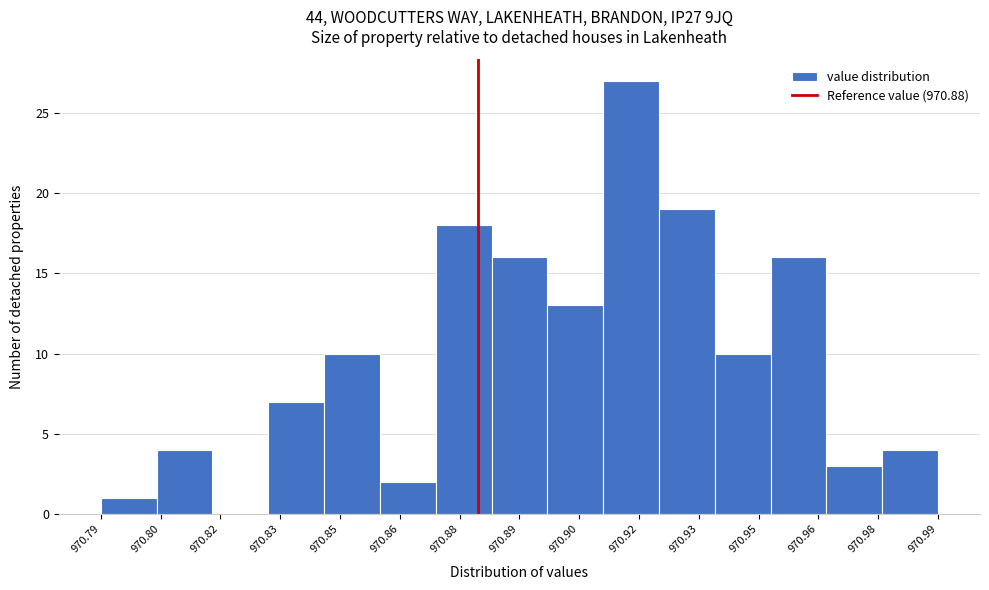

Reading left to right, transcribe all the data shown in this chart.

970.79=1	970.80=4	970.82=0	970.83=7	970.85=10	970.86=2	970.88=18	970.89=16	970.90=13	970.92=27	970.93=19	970.95=10	970.96=16	970.98=3	970.99=4